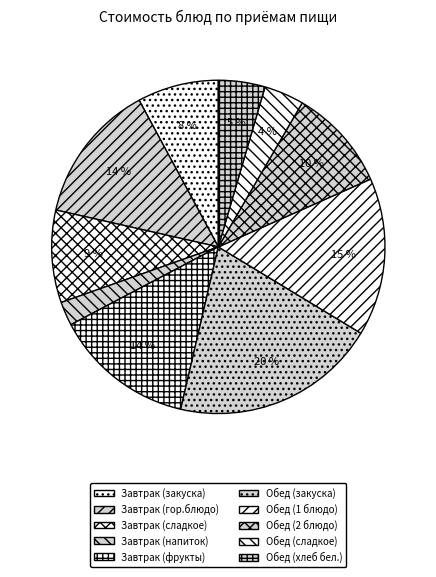

Is Обед (1 блюдо) the majority of the pie?

No